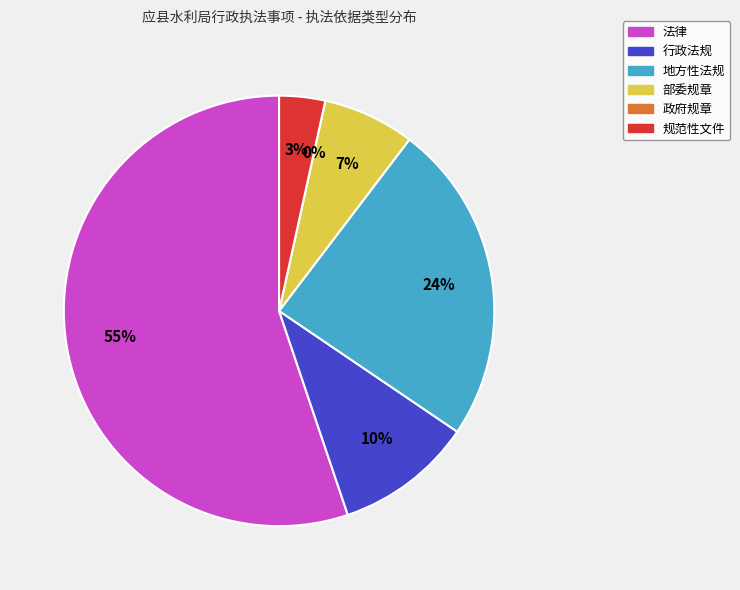

Which slice is the smallest?

政府规章